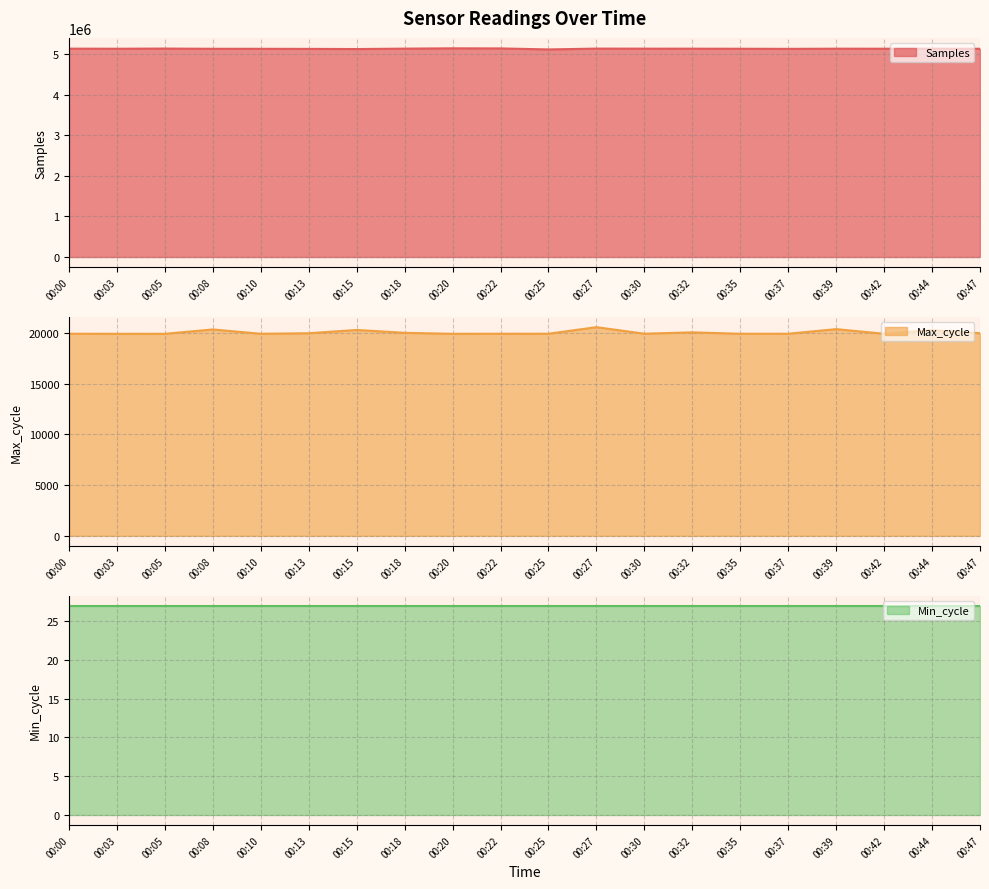

What is the maximum value for Samples?

5142075